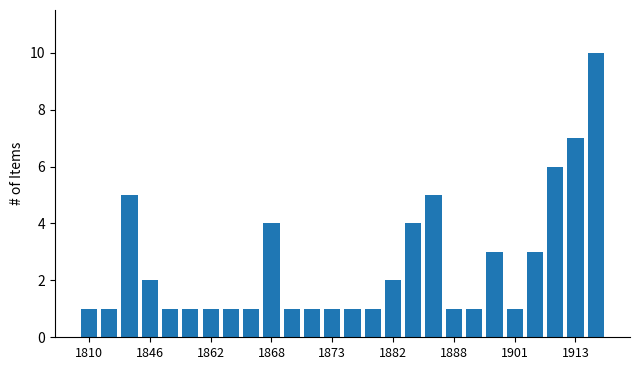

Does the chart contain any negative values?

No